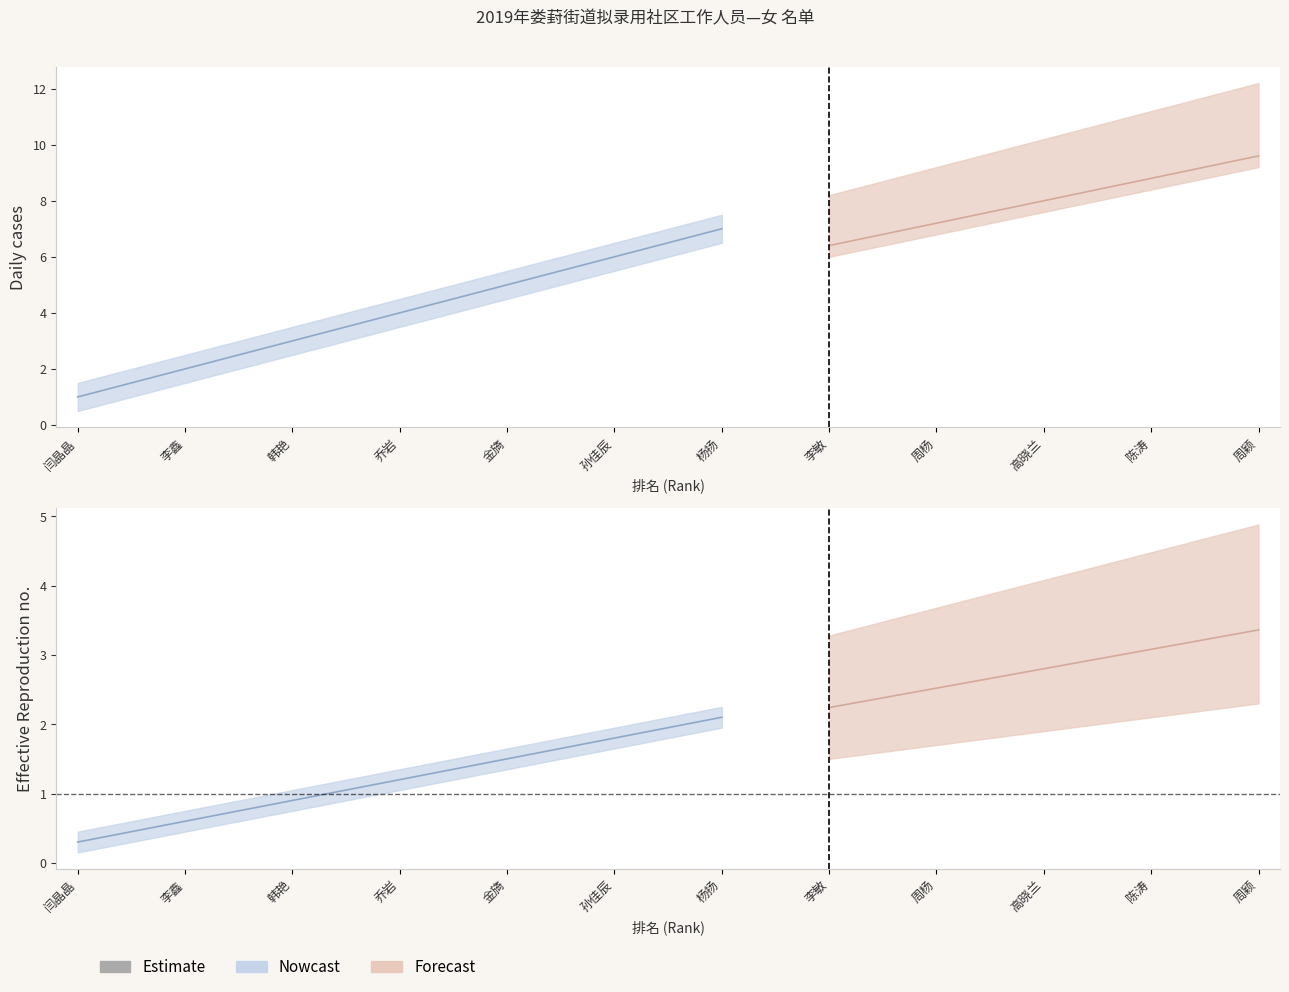

True or false: Forecast has more than 0 points higher than both neighbors.

False